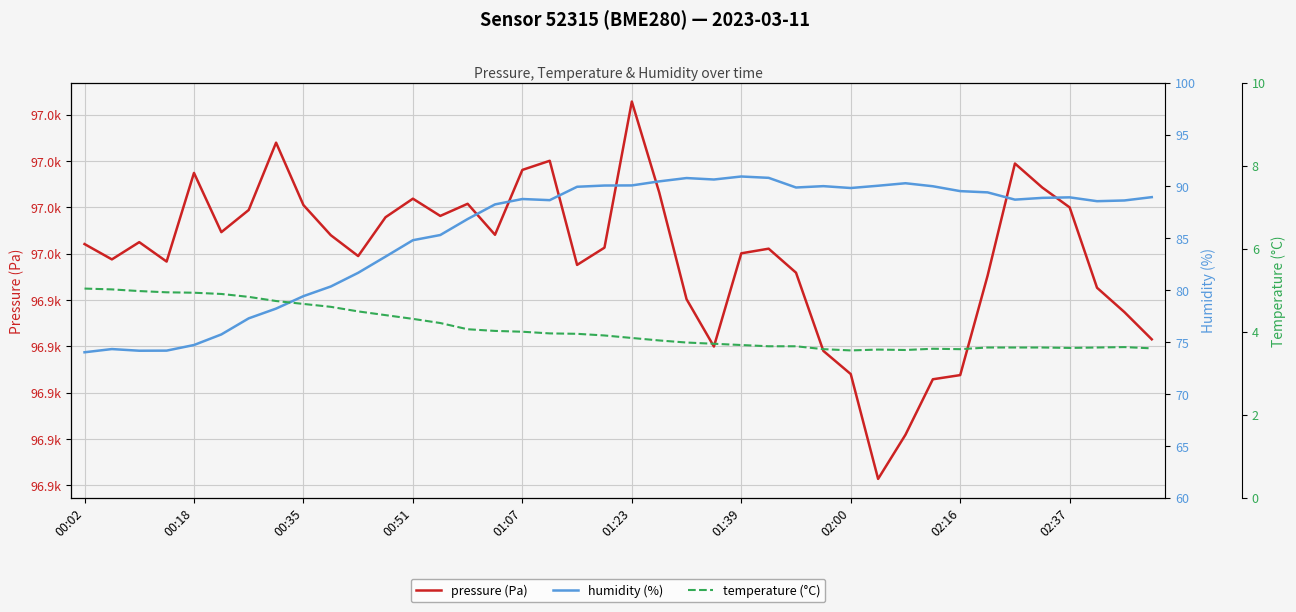

True or false: pressure (Pa) has a value of 96960.5 at 00:35.

True